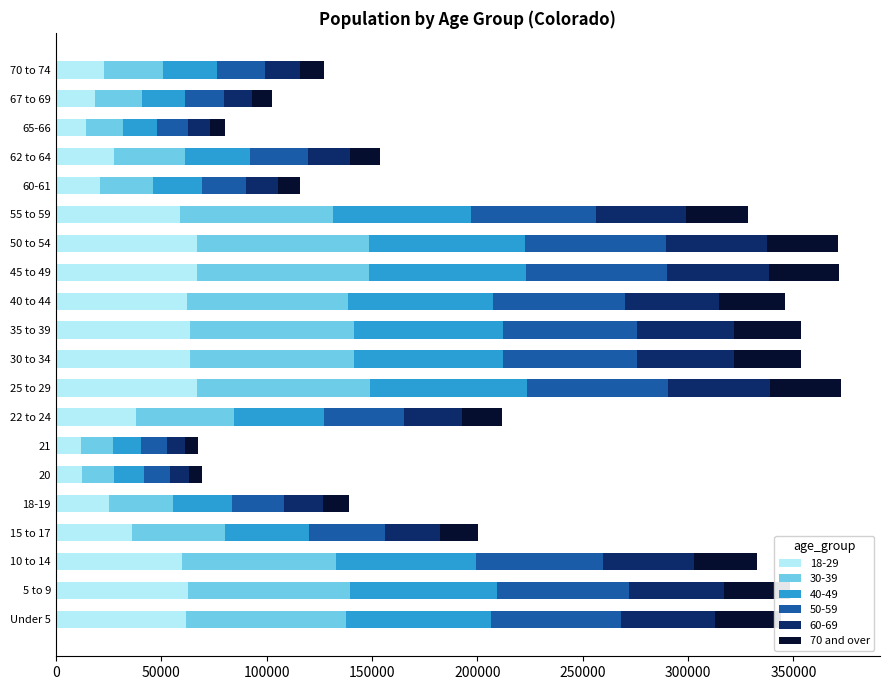

What is the sum of all 18-29 values?

862115.6